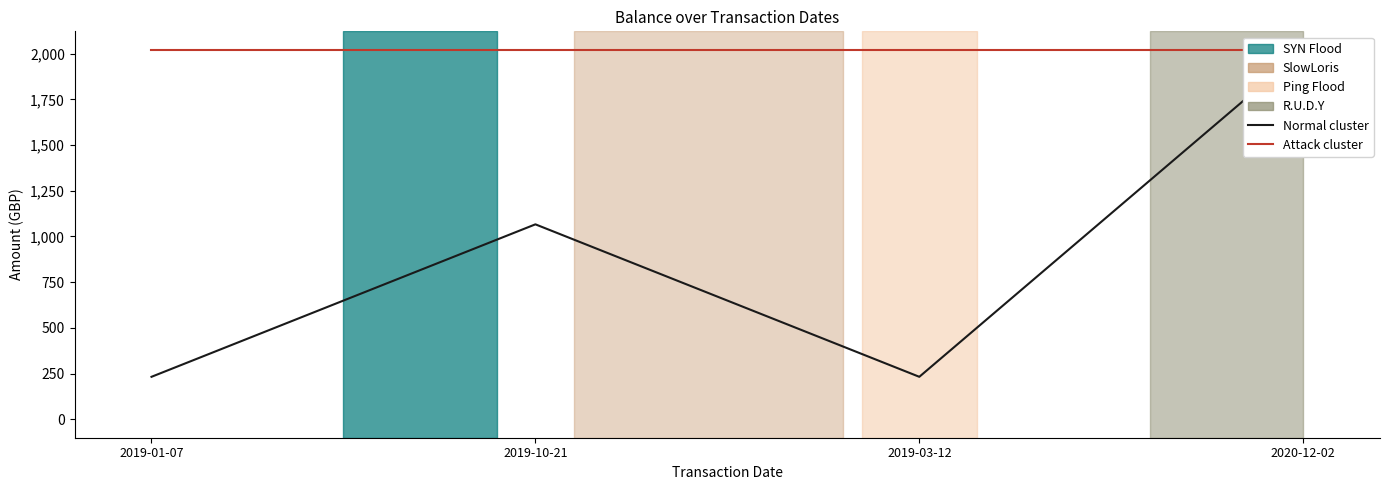

Reading left to right, transcribe all the data shown in this chart.

Running Balance (col_12): 2019-01-07=232.2	2019-10-21=1066.2	2019-03-12=232.2	2020-12-02=2020.8
Final Balance (col_15): 2019-01-07=2020.8	2019-10-21=2020.8	2019-03-12=2020.8	2020-12-02=2020.8